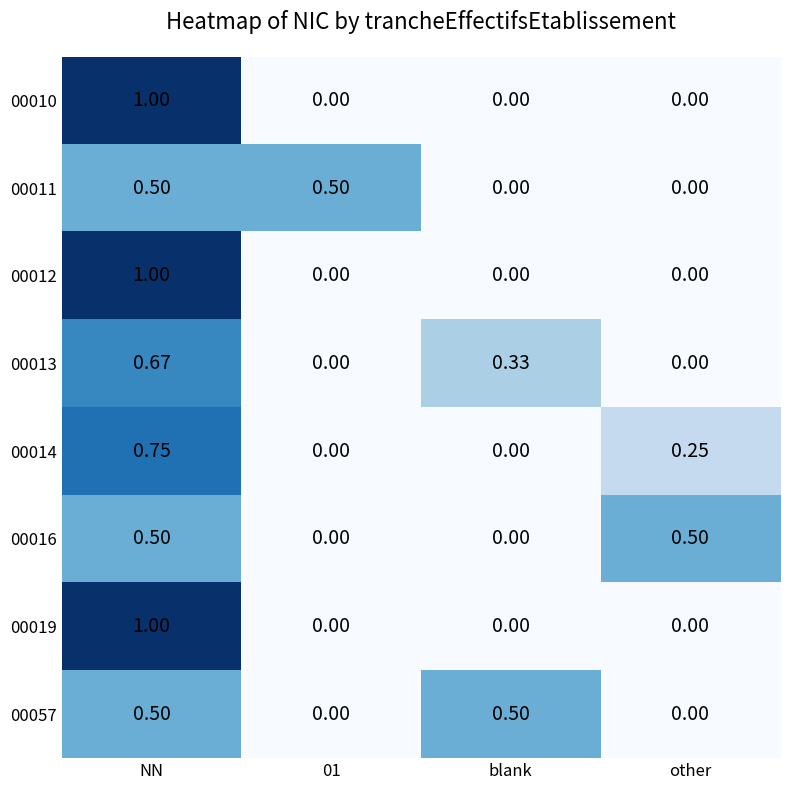

Is the value of 00016 at other greater than the value of 00014 at other?

Yes